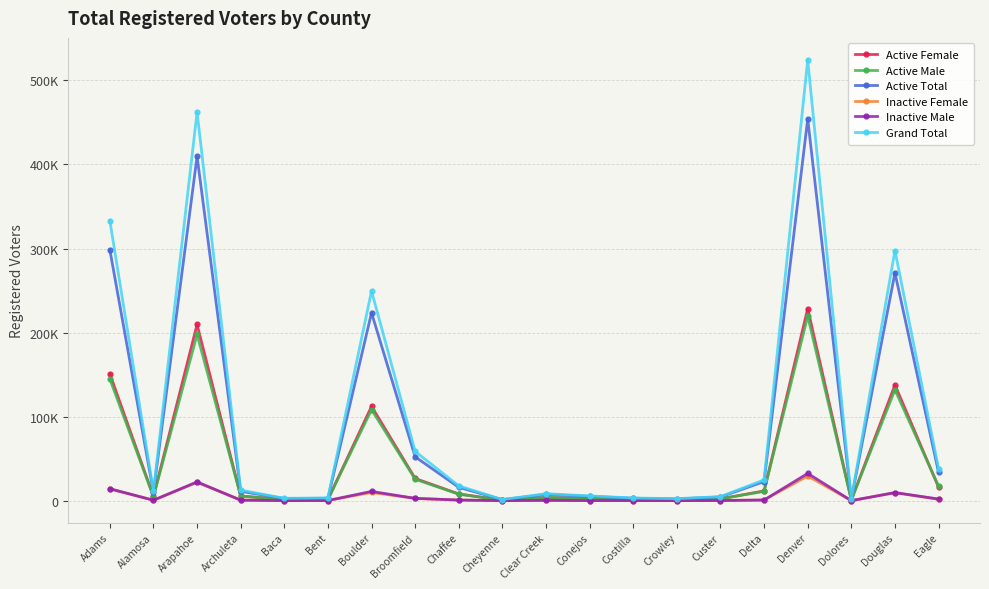

What is the value of the Grand Total point at the 6th from the left?

3314